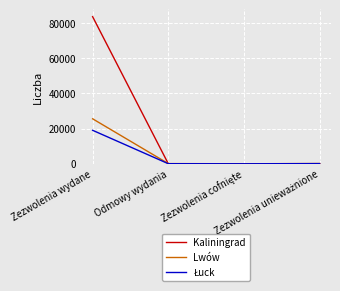

What is the greatest value displayed?

83591